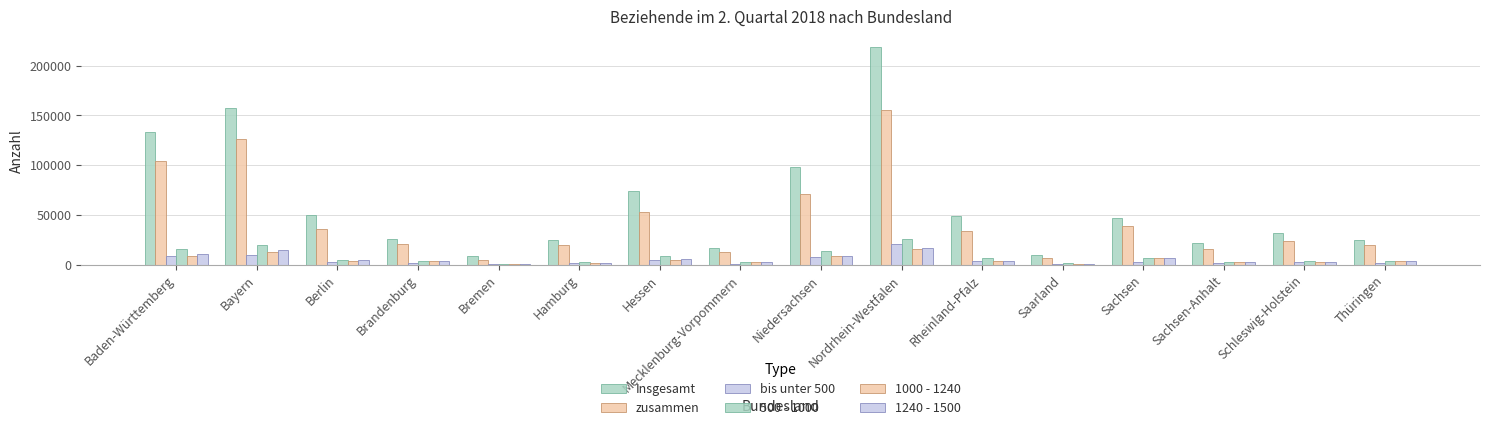

What is the difference between the highest and lowest values at Baden-Württemberg?

124119